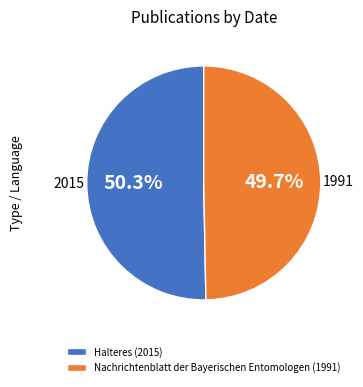

Rank the categories by value from lowest to highest.

Nachrichtenblatt der Bayerischen Entomologen (1991), Halteres (2015)